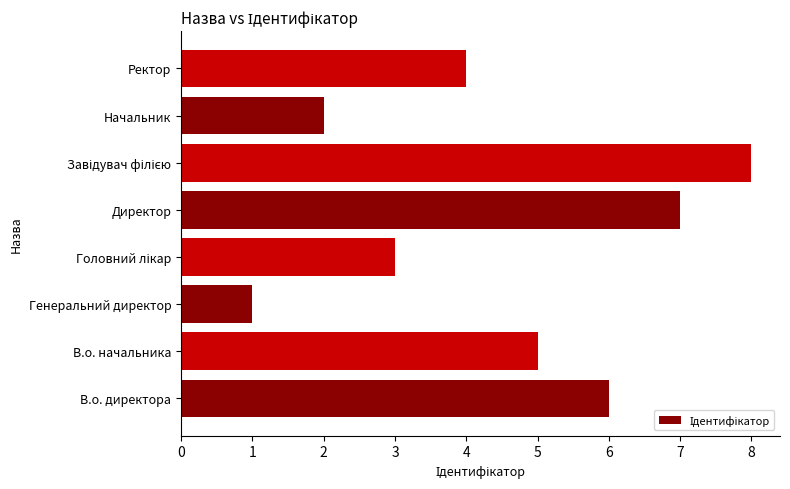

Reading bottom to top, extract all data points from this chart.

6	5	1	3	7	8	2	4